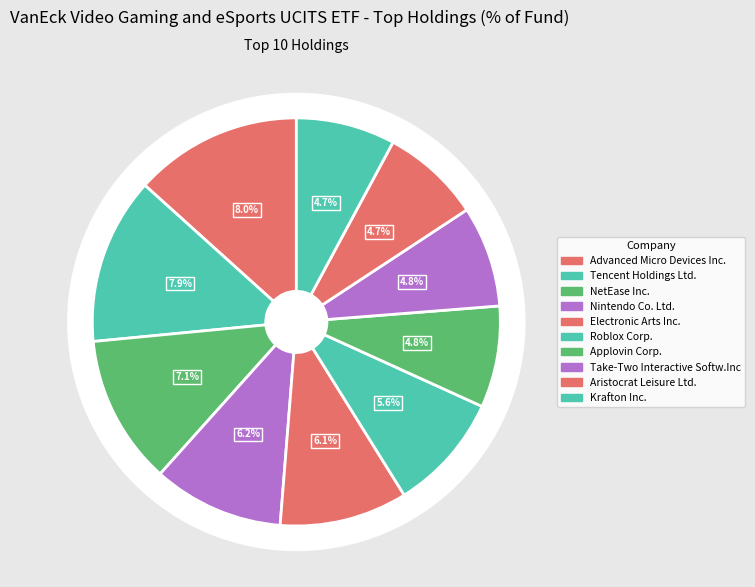

Which category has the biggest portion of the pie?

Advanced Micro Devices Inc.